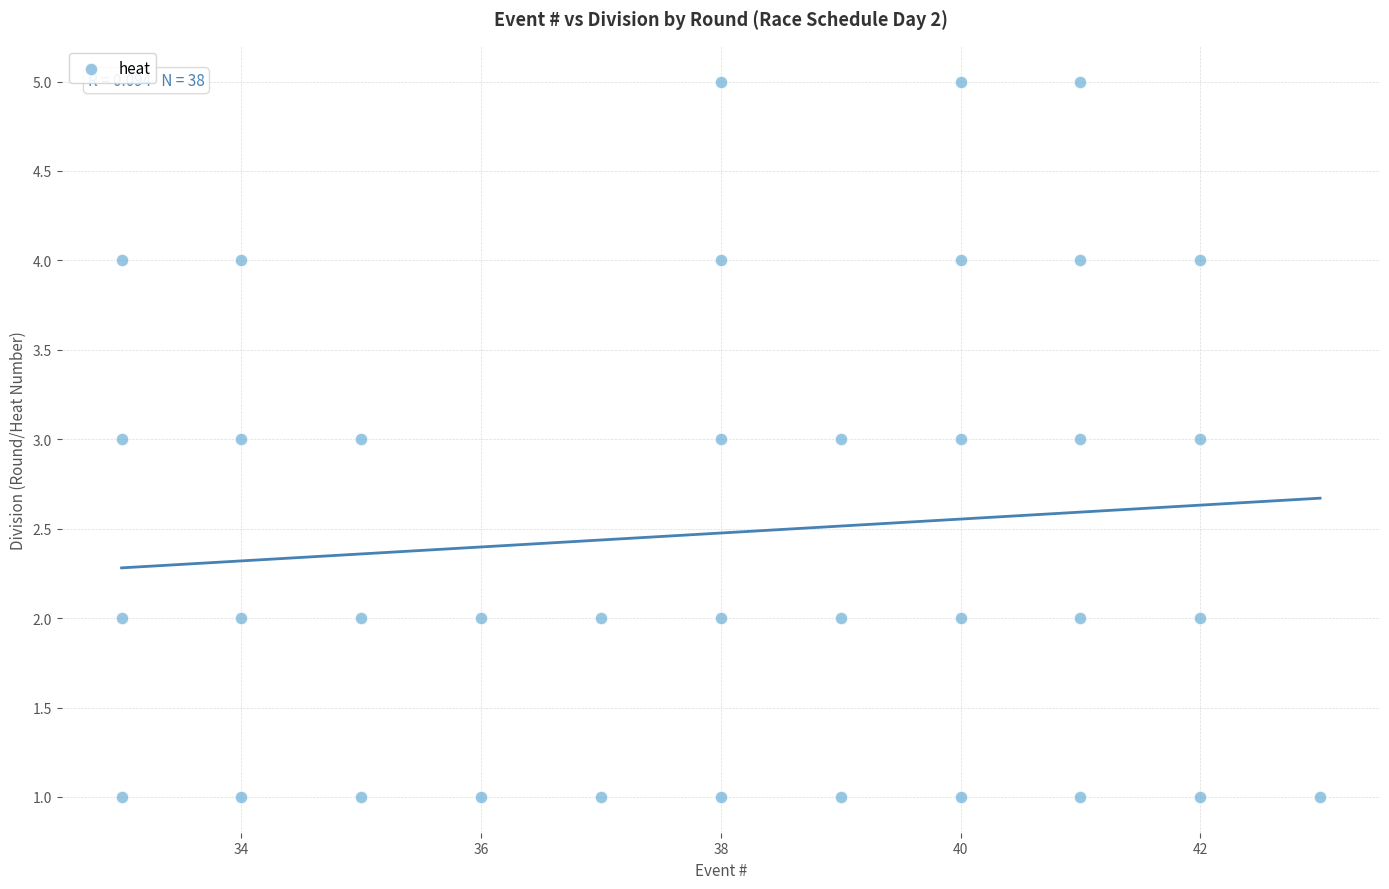

What is the range of Y values (max minus min)?

4